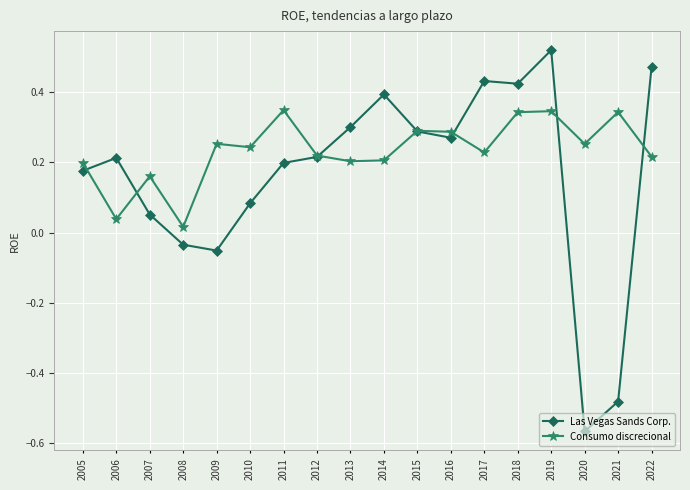

At how many categories does at least one series exceed 0?

18